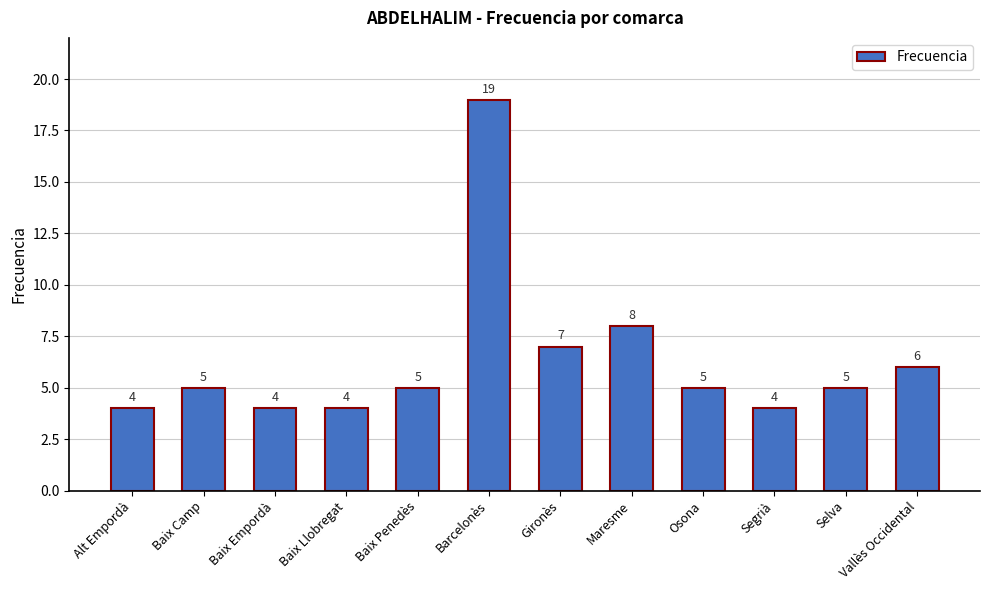

Reading left to right, transcribe all the data shown in this chart.

4	5	4	4	5	19	7	8	5	4	5	6